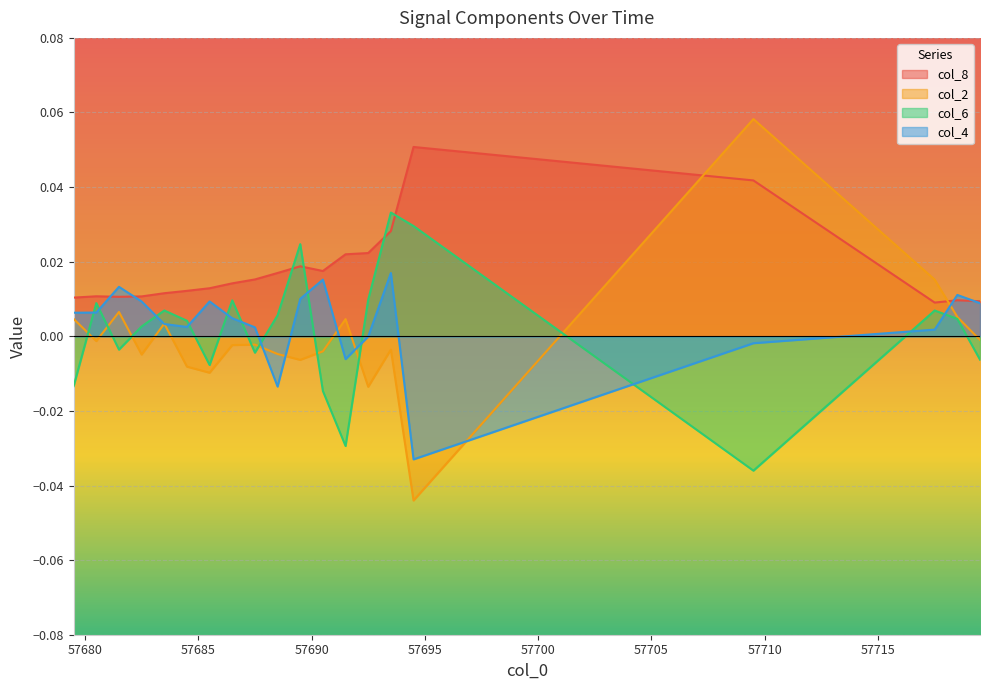

Count the number of data series in this chart.

4